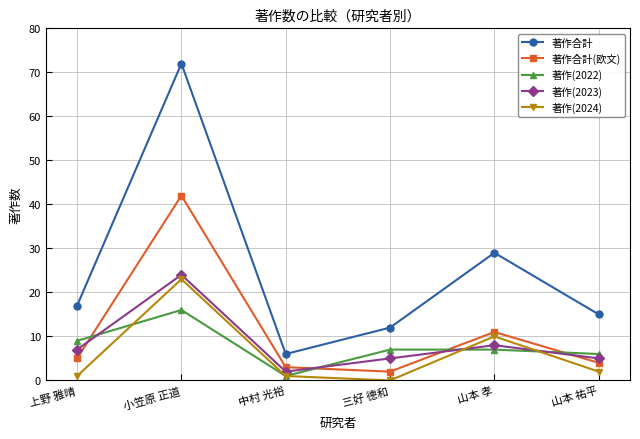

Reading left to right, what are all the values shown in this chart?

著作合計: 上野 雅晴=17	小笠原 正道=72	中村 光裕=6	三好 德和=12	山本 孝=29	山本 祐平=15
著作合計(欧文): 上野 雅晴=5	小笠原 正道=42	中村 光裕=3	三好 德和=2	山本 孝=11	山本 祐平=4
著作(2022): 上野 雅晴=9	小笠原 正道=16	中村 光裕=1	三好 德和=7	山本 孝=7	山本 祐平=6
著作(2023): 上野 雅晴=7	小笠原 正道=24	中村 光裕=2	三好 德和=5	山本 孝=8	山本 祐平=5
著作(2024): 上野 雅晴=1	小笠原 正道=23	中村 光裕=1	三好 德和=0	山本 孝=10	山本 祐平=2